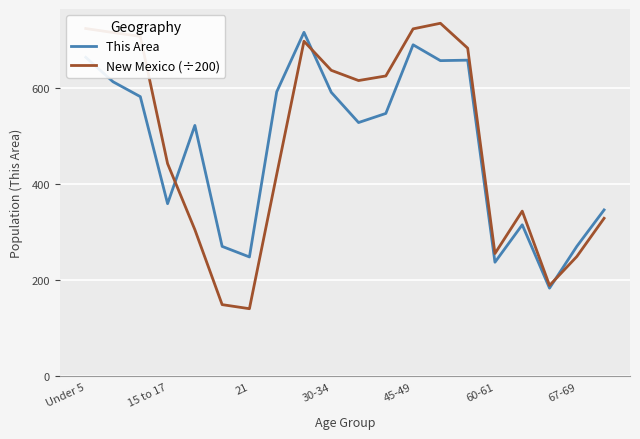

What is the smallest value displayed?

141.2